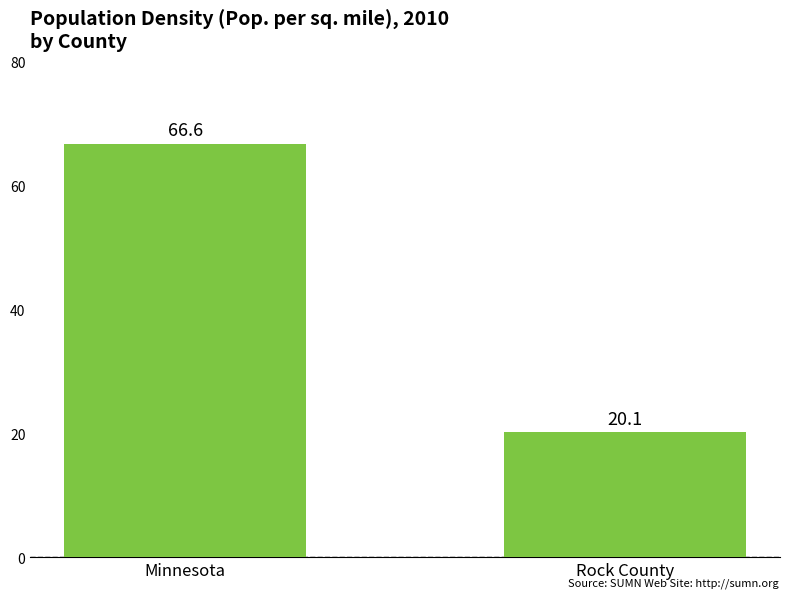

What is the sum of the values at Rock County and Minnesota?

86.7